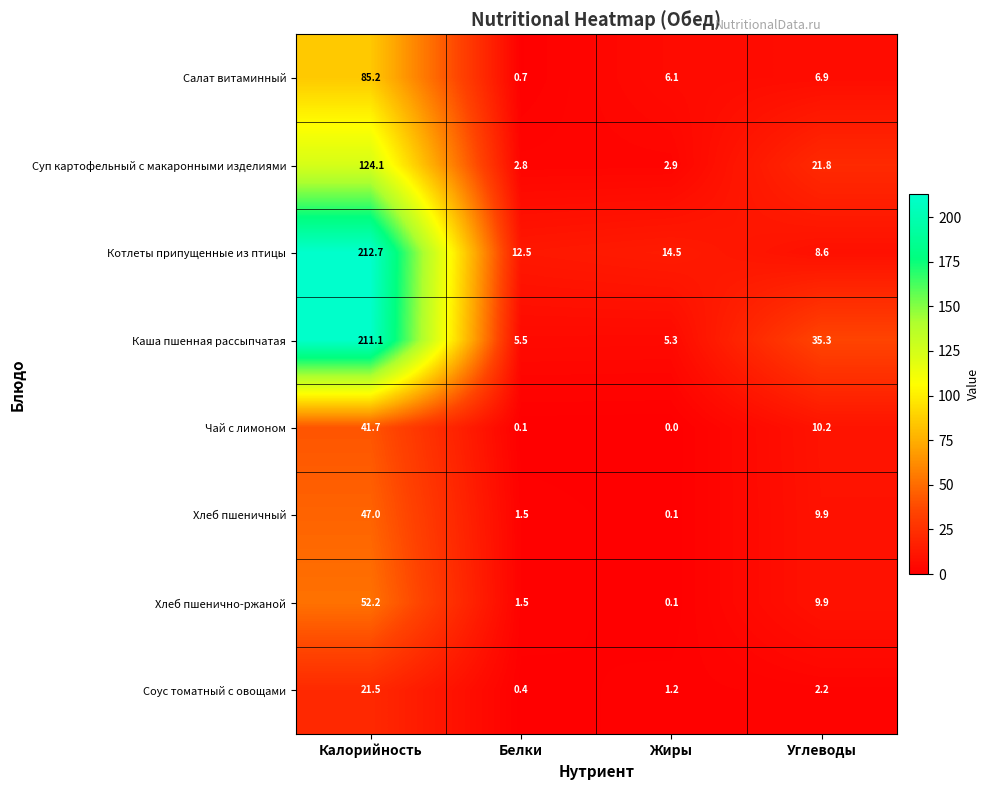

Which series has the largest total across all categories?

Каша пшенная рассыпчатая